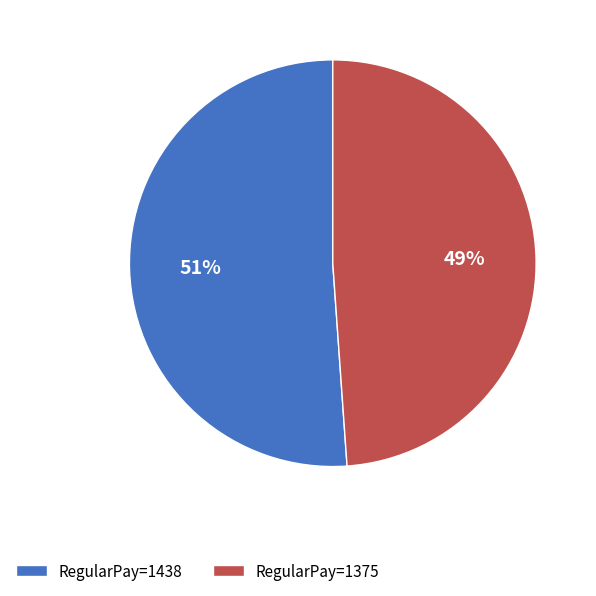

Which category has the biggest portion of the pie?

RegularPay=1438